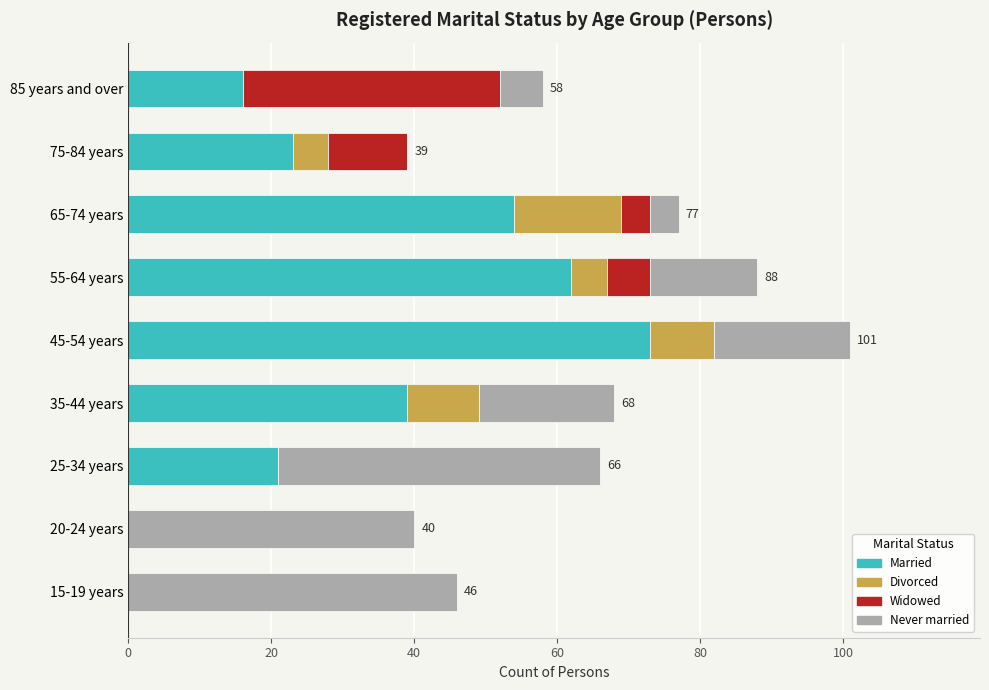

The value of Married at 45-54 years is 73. True or false?

True